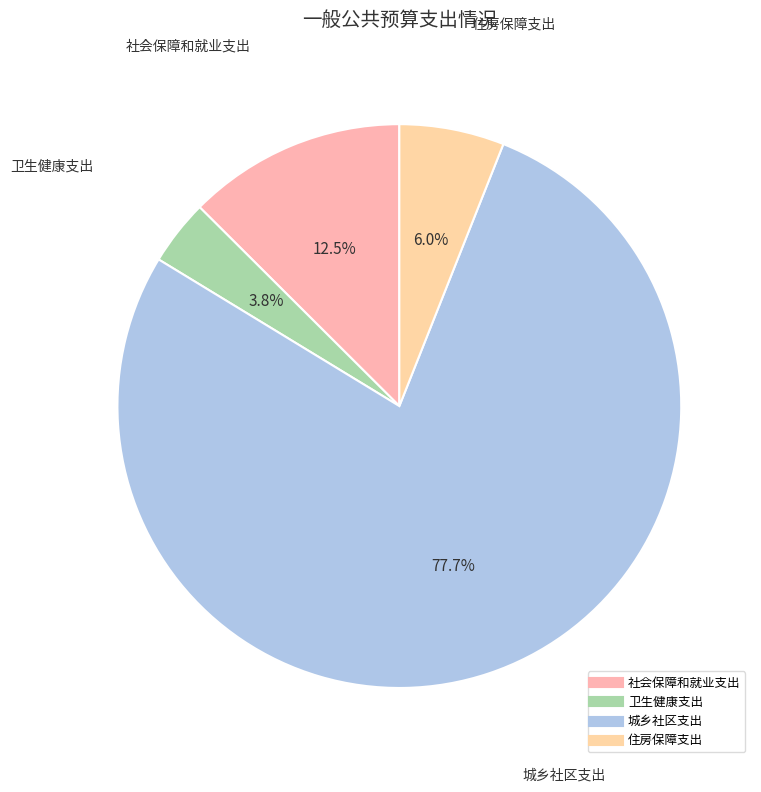

Is there a majority slice in this chart?

Yes